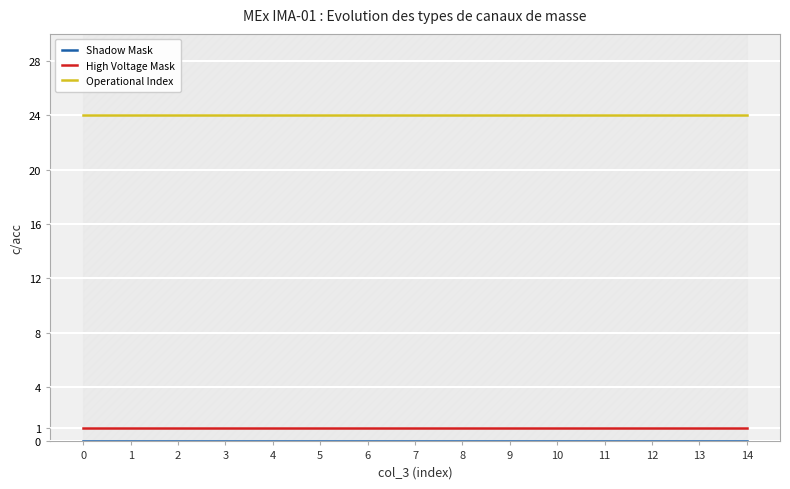

True or false: Operational Index has a value of 24 at 9.

True